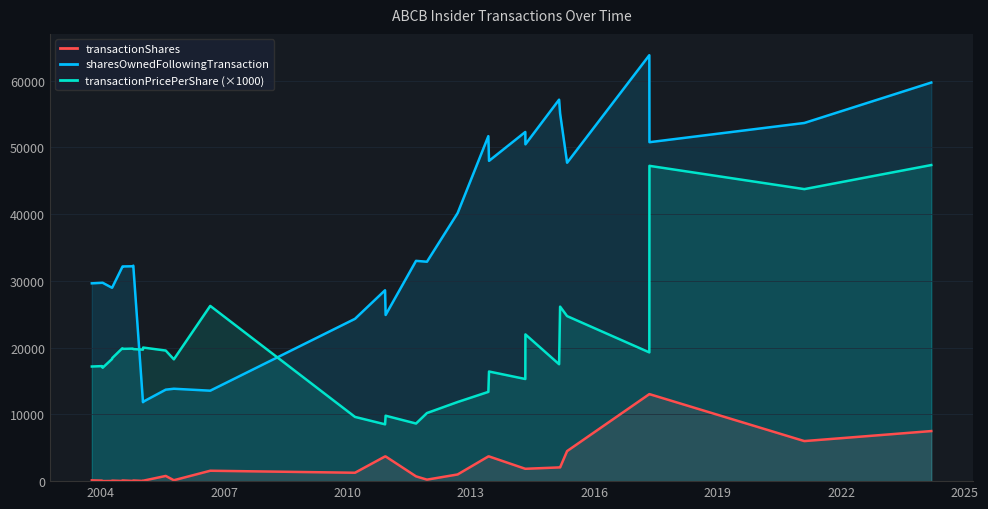

Rank the series by their average value, from lowest to highest.

transactionShares, transactionPricePerShare (×1000), sharesOwnedFollowingTransaction